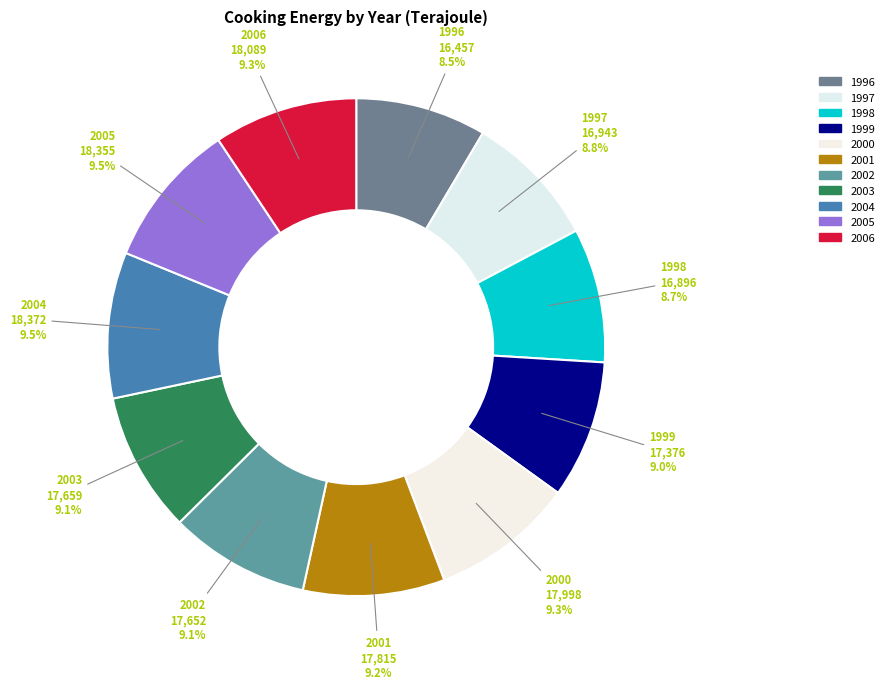

How many slices are in this pie chart?

11